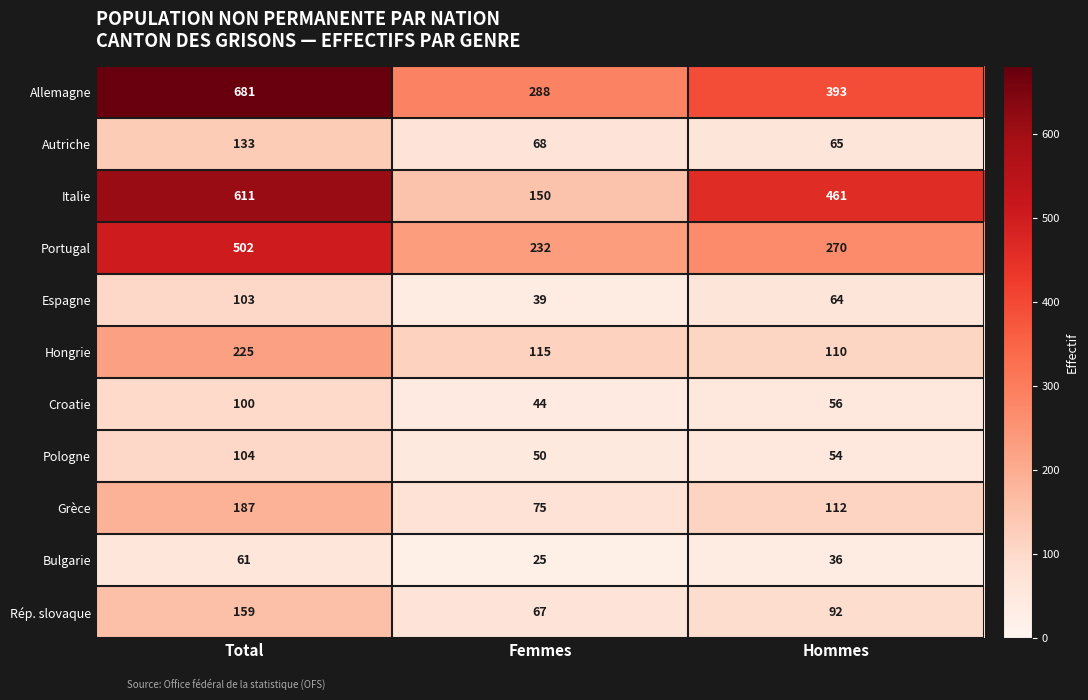

The Rép. slovaque series shows 67 at Femmes. True or false?

True